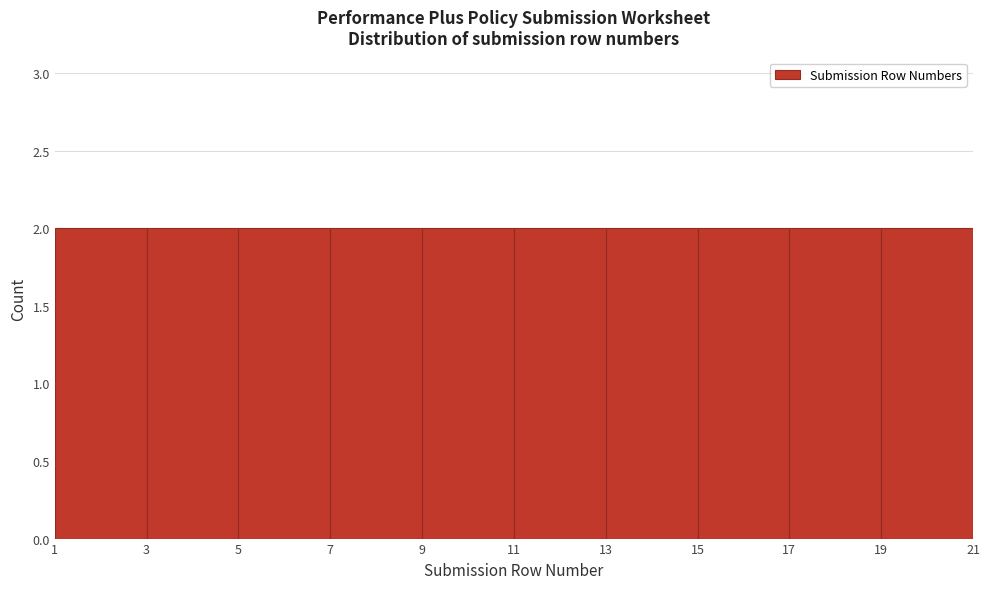

Reading left to right, transcribe this chart: for each bar, give the range it covers on the x-axis and its height. The values are not printed on the chart, so give them approximately, as read against the axis.

1 to 3: 2
3 to 5: 2
5 to 7: 2
7 to 9: 2
9 to 11: 2
11 to 13: 2
13 to 15: 2
15 to 17: 2
17 to 19: 2
19 to 21: 2